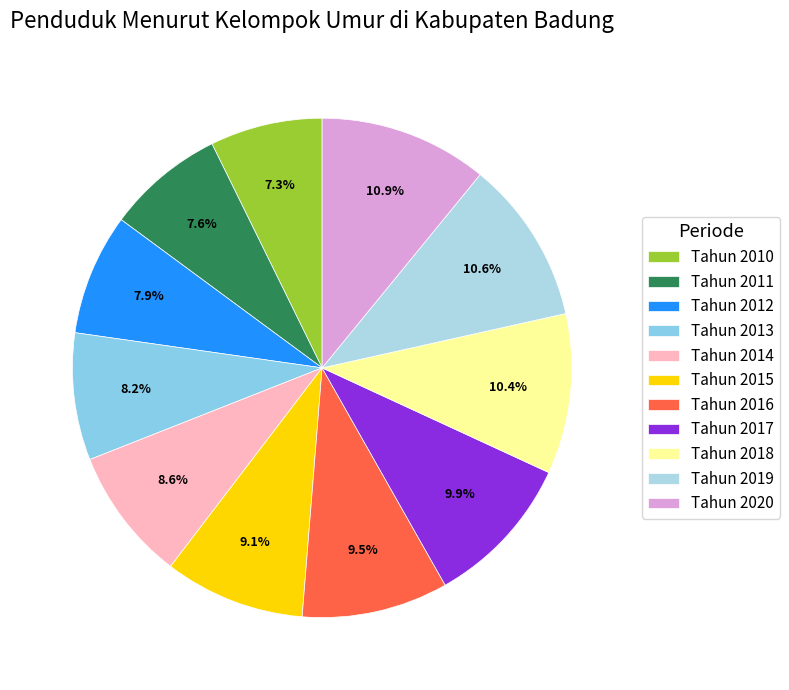

What percentage is the Tahun 2018 slice, to the nearest percent?

10%